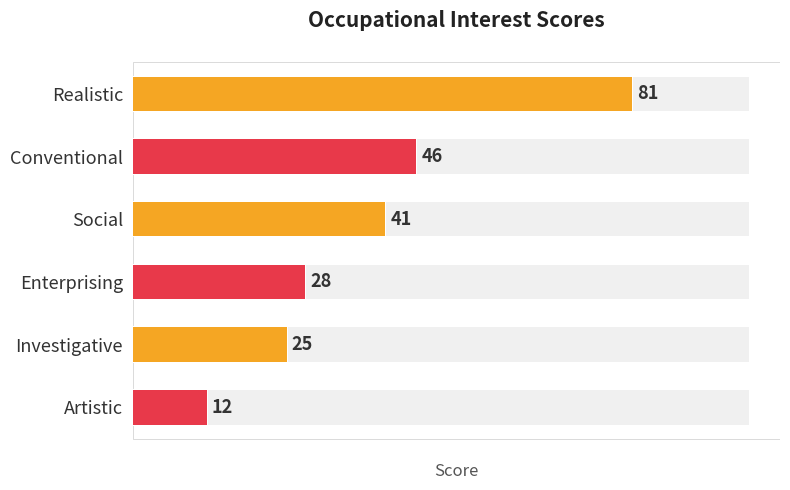

Between Investigative and Conventional, which is larger?

Conventional